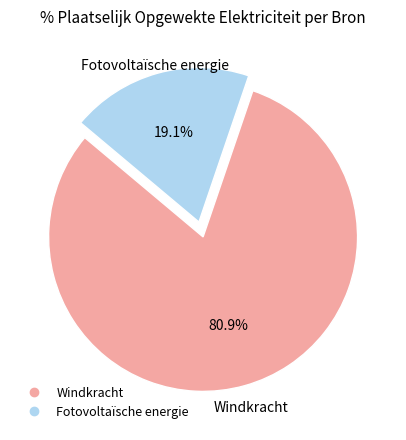

Is there a majority slice in this chart?

Yes